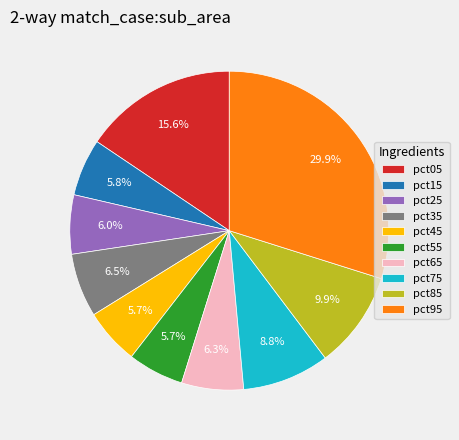

How many segments does this pie chart have?

10